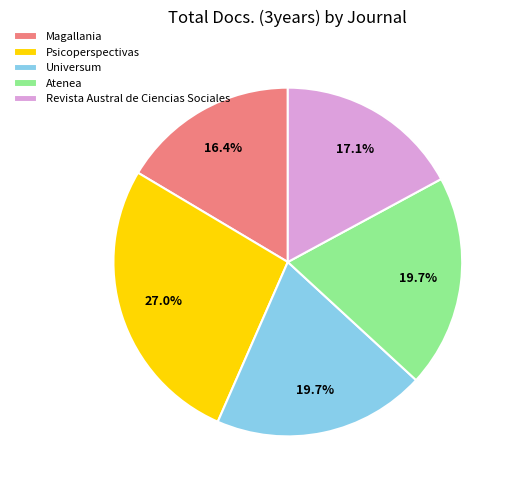

Combined, do Revista Austral de Ciencias Sociales and Atenea account for over 50%?

No